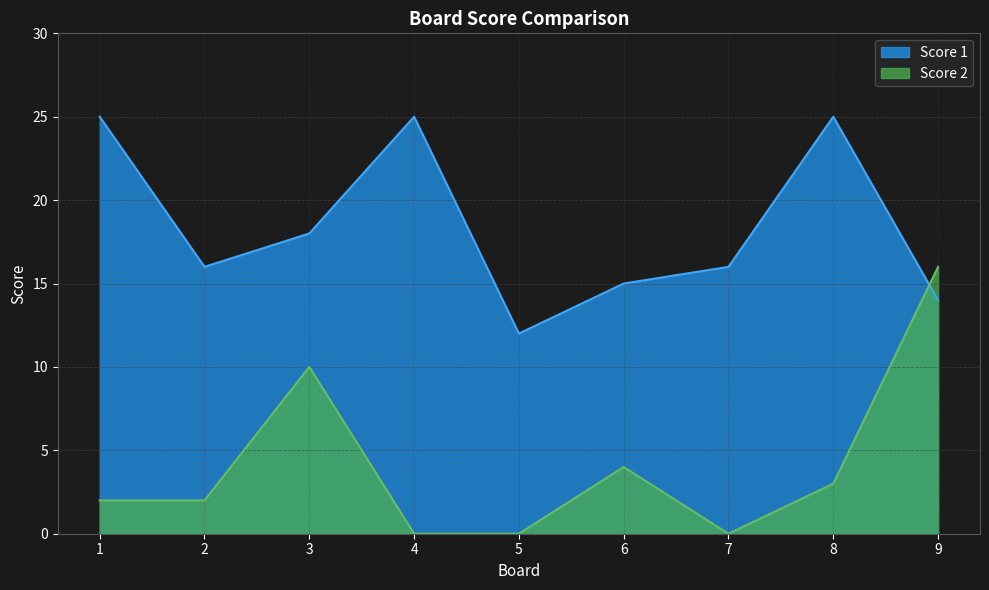

How many values in Score 2 are above zero?

6